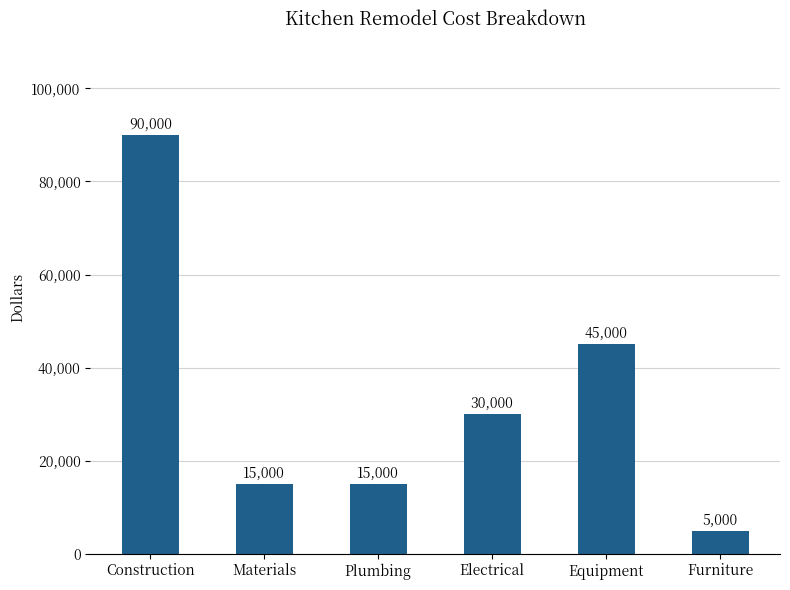

How many values are between 15000 and 45000?

4